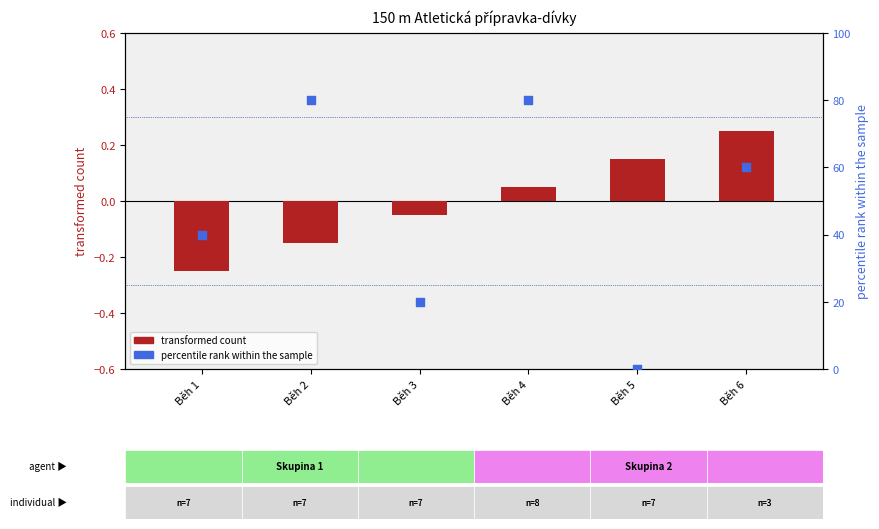

Which series has the widest spread of Y values?

percentile rank within the sample